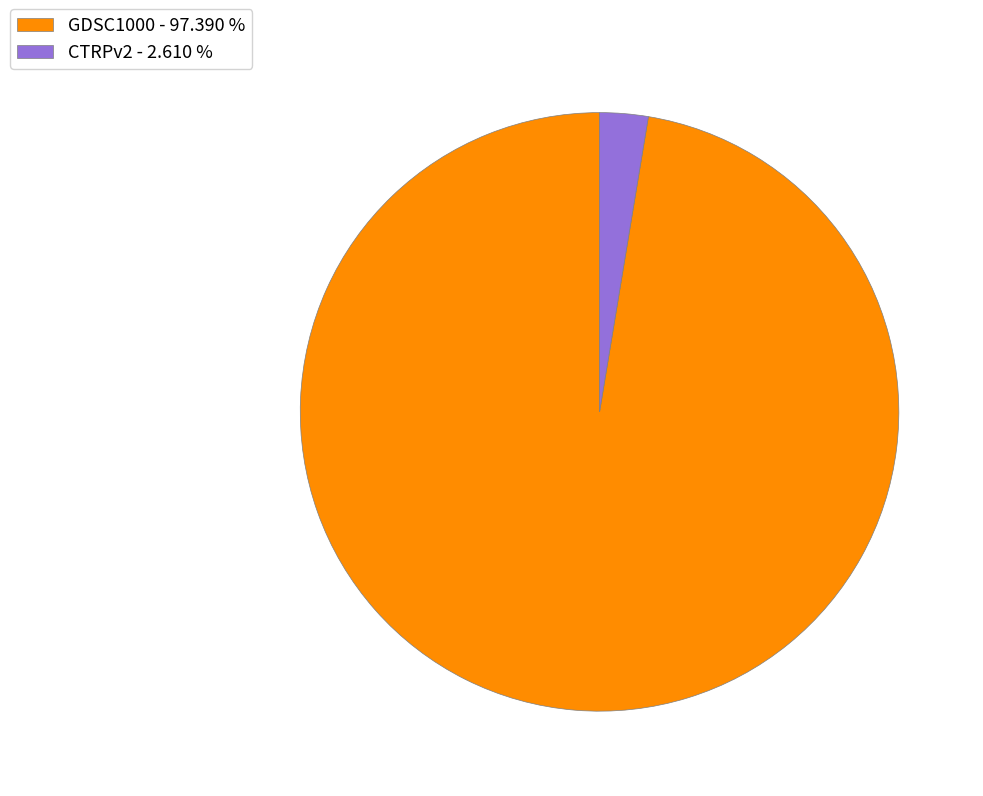

Is there a majority slice in this chart?

Yes